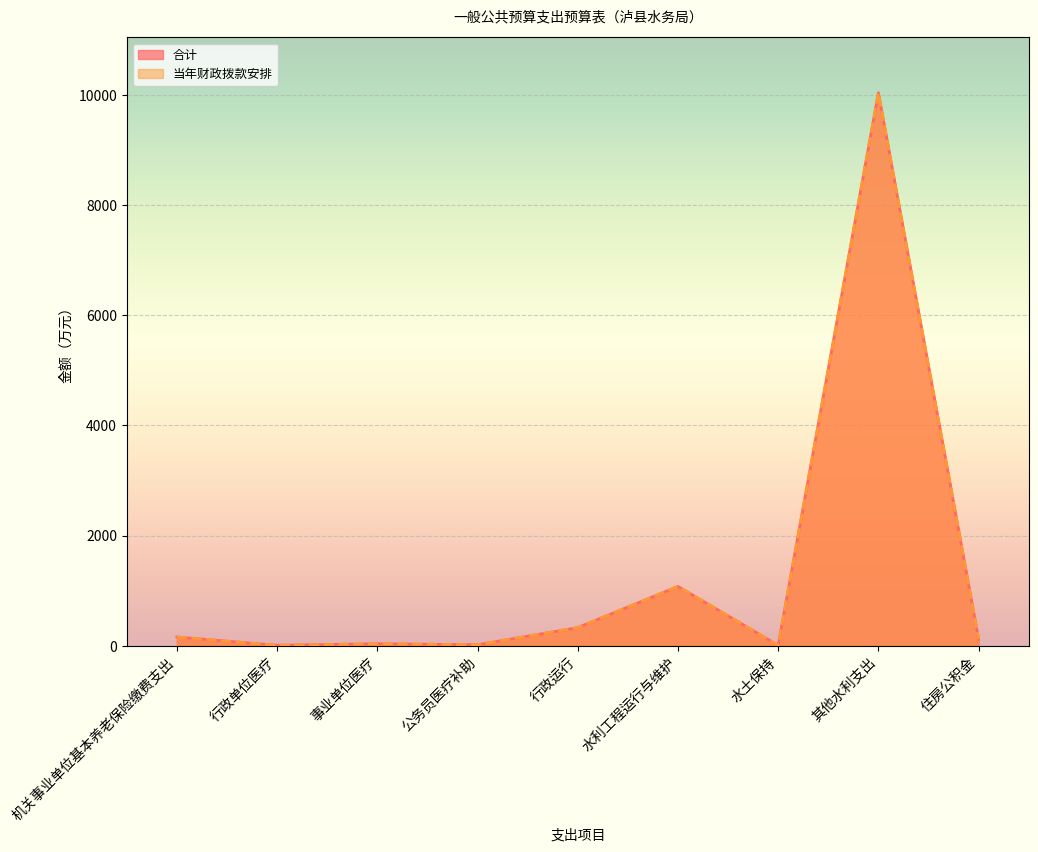

What is the sum of all 合计 values?

11804.2